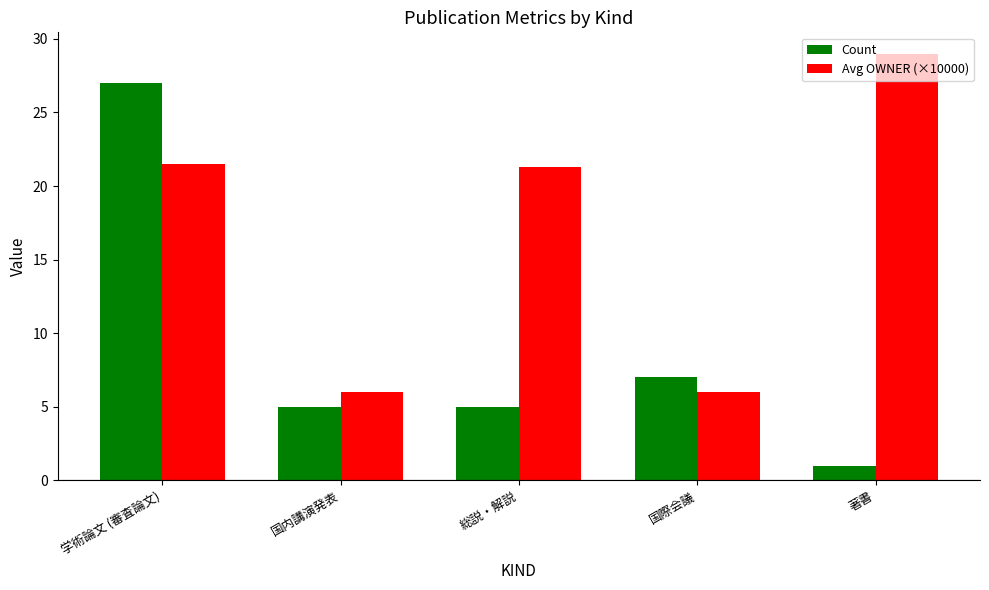

What is the label of the 5th bar from the left?

著書